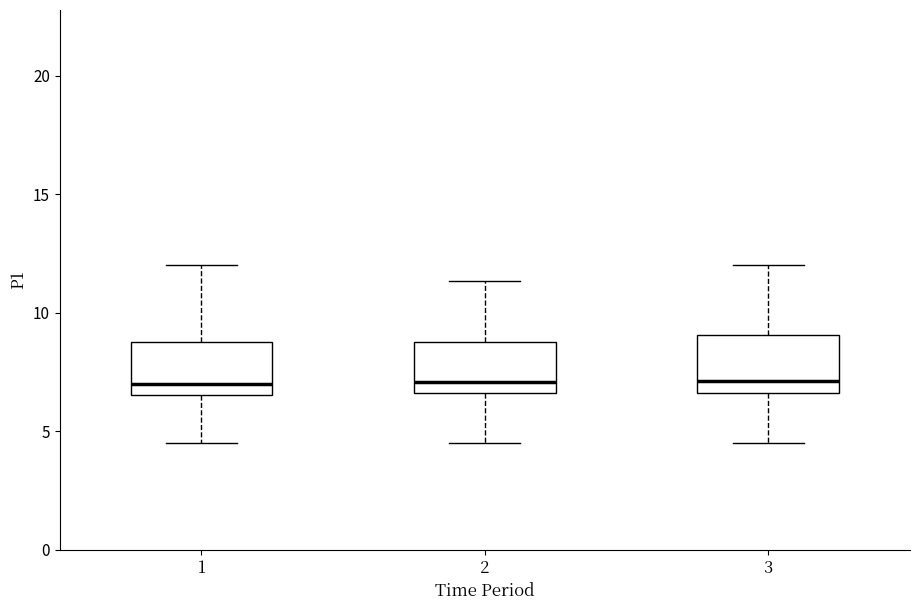

Reading left to right, transcribe this box plot: for each box, give where its median line is, the range the box spans, and where its two whiskers end, as read against the y-axis. The values are not printed on the chart, so give them approximately, as read against the axis.

1: median 7.0, box 6.5 to 9.0, whiskers 4.5 to 12.0
2: median 7.0, box 6.5 to 9.0, whiskers 4.5 to 11.5
3: median 7.0, box 6.5 to 9.0, whiskers 4.5 to 12.0